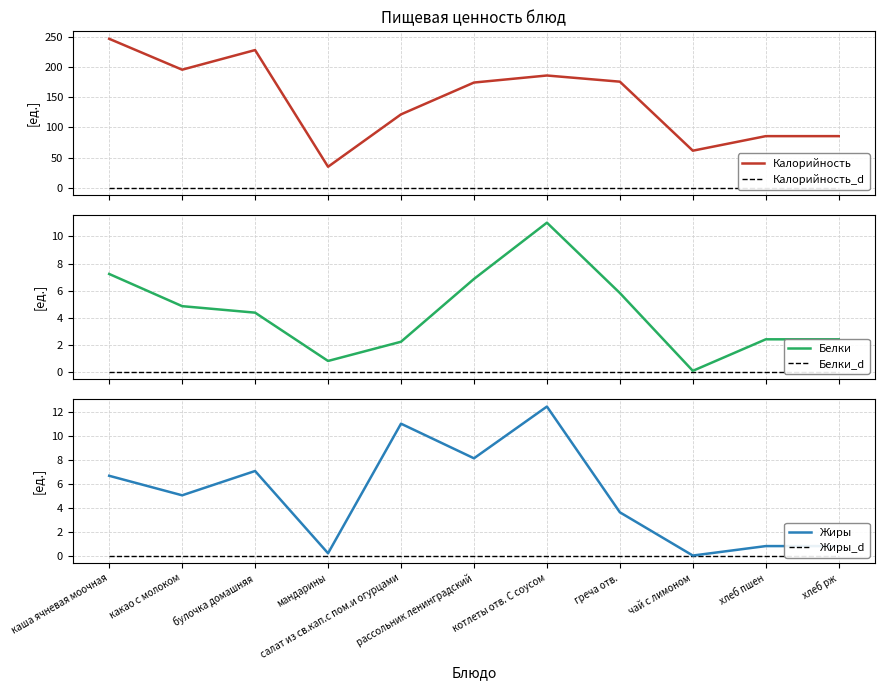

What position from the left is салат из св.кап.с пом.и огурцами?

5